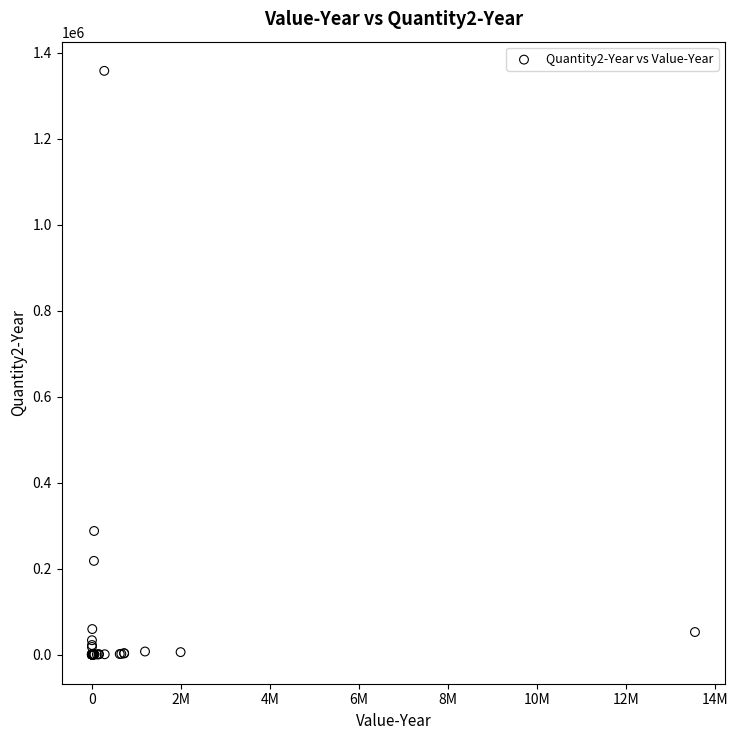

What Y value in the scatter plot is closest to 678672?

287345